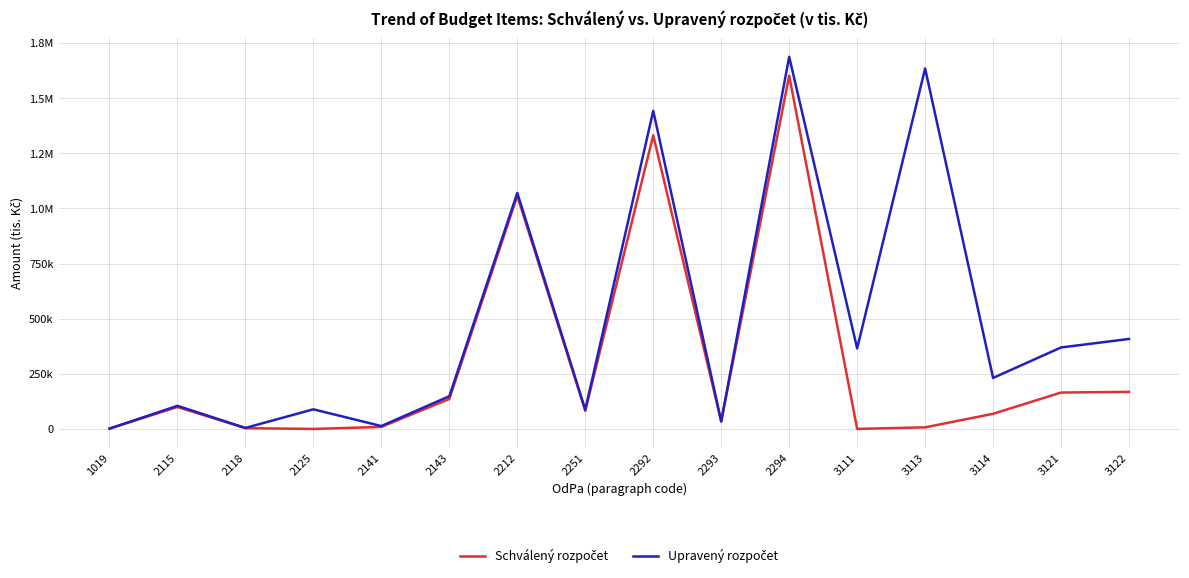

Is it true that Schválený rozpočet equals 168019 at 3122?

True